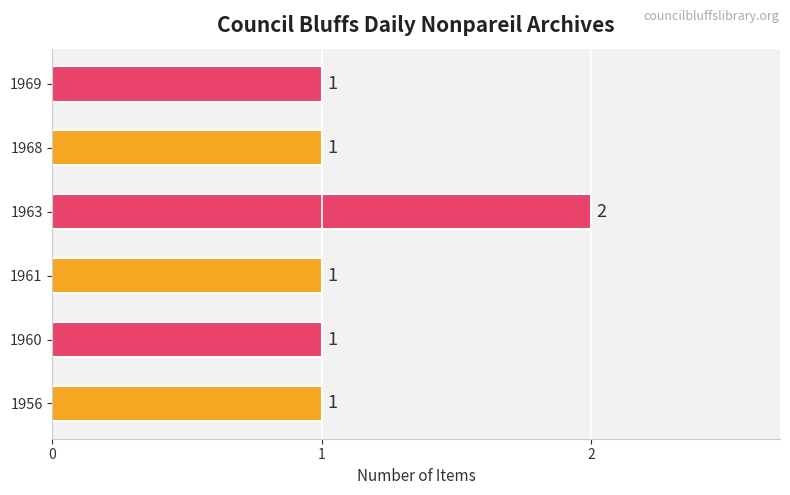

Are the bars grouped side by side (vs. stacked)?

No